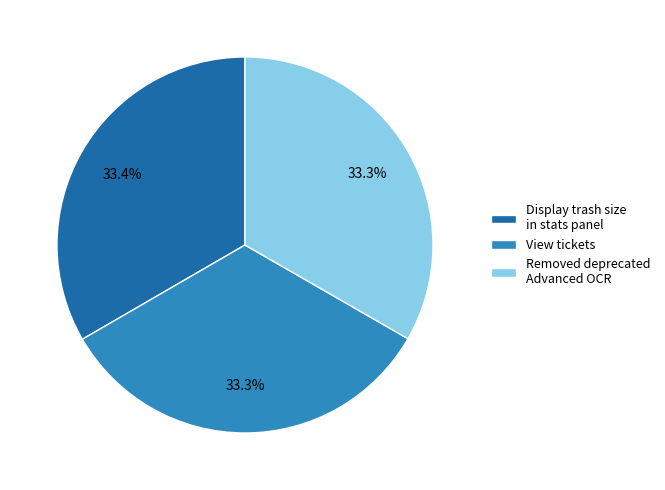

What percentage do Display trash size in stats panel and View tickets together represent?

66.7%